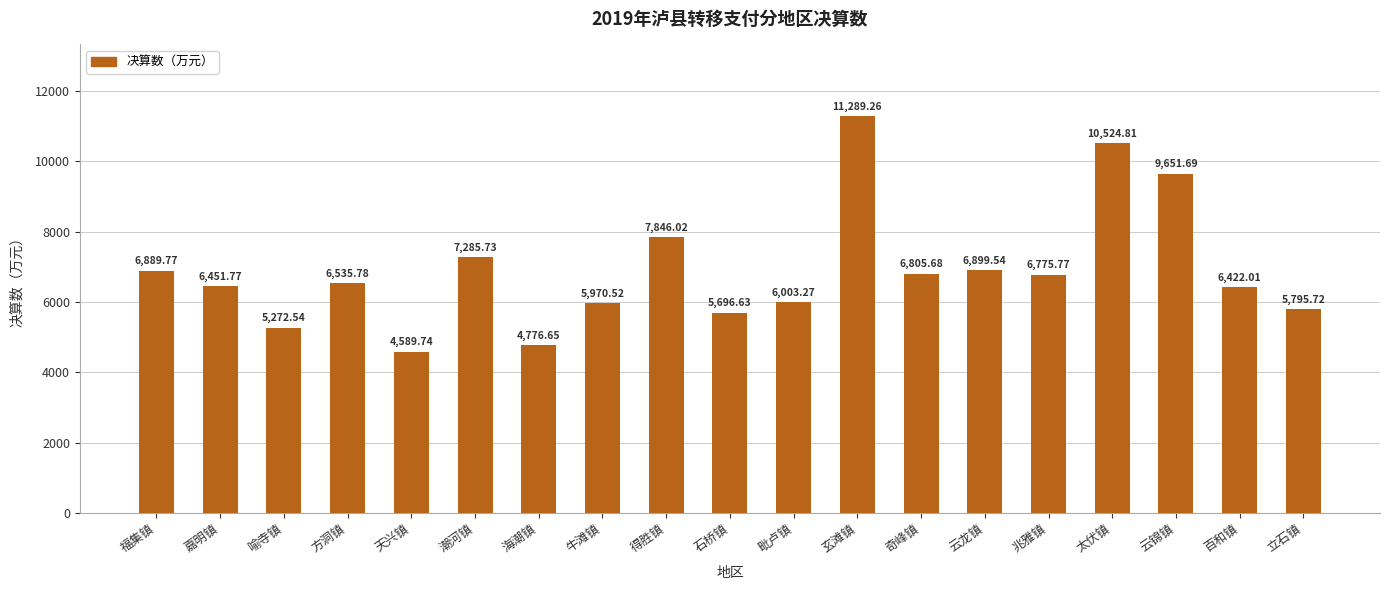

How many distinct data groups are displayed?

1